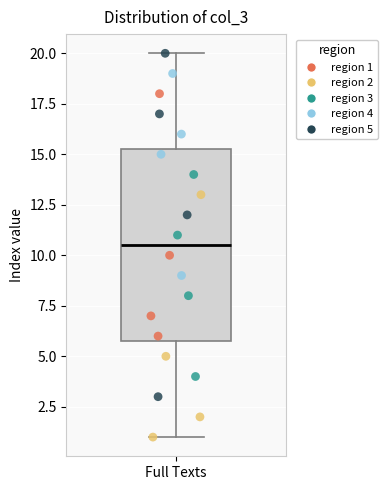

Where does the upper whisker of the box for Full Texts end on the y-axis? The values are not printed on the chart, so give them approximately, as read against the axis.

20.0